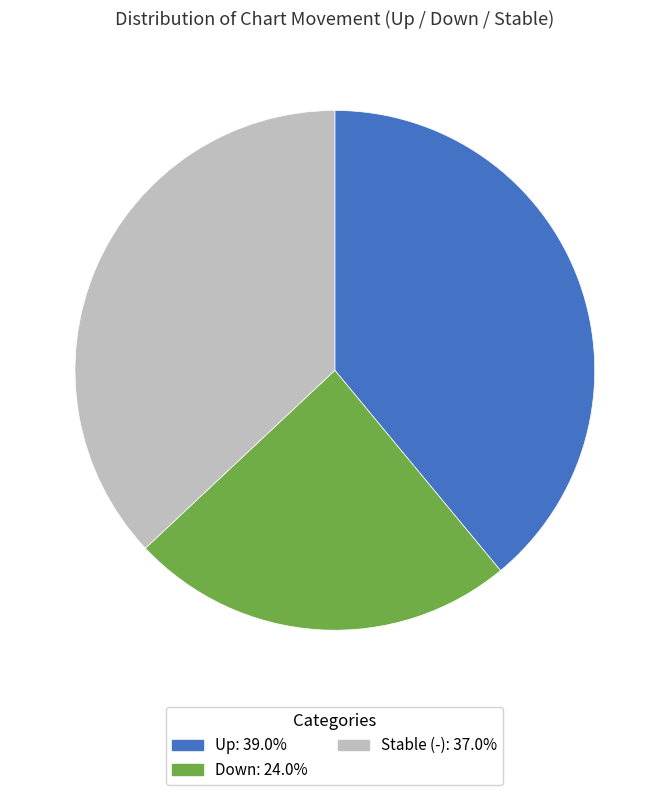

Is there a majority slice in this chart?

No